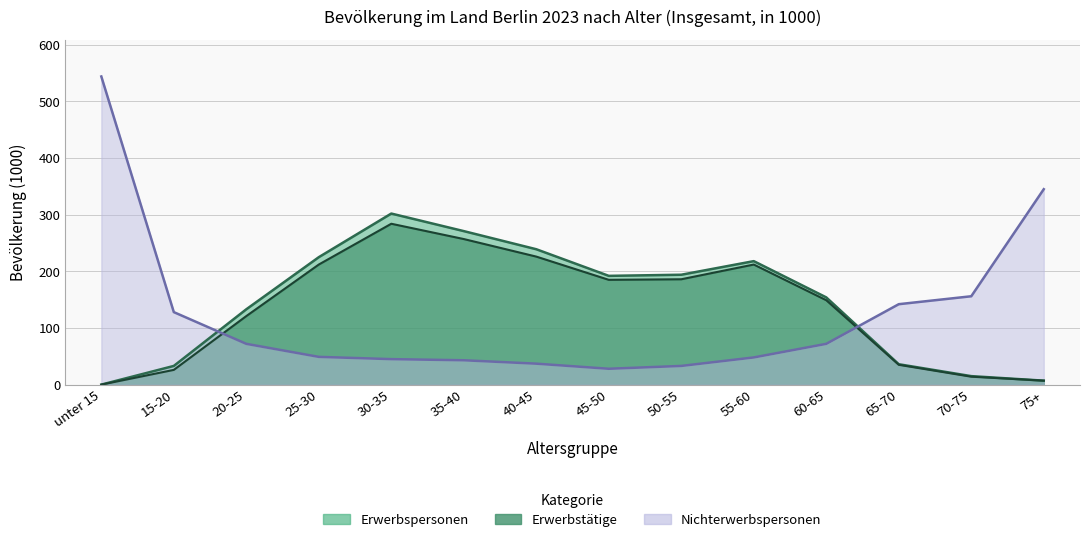

Between which two adjacent categories do Erwerbspersonen and Nichterwerbspersonen first intersect?

15-20 and 20-25